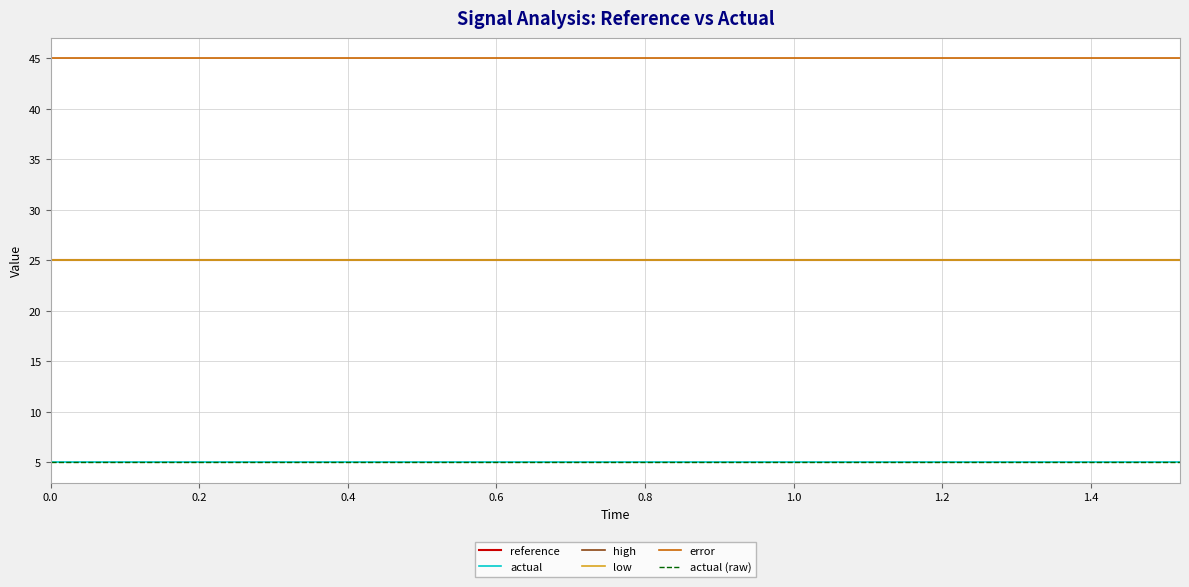

Is this an area chart (filled region under the line)?

No